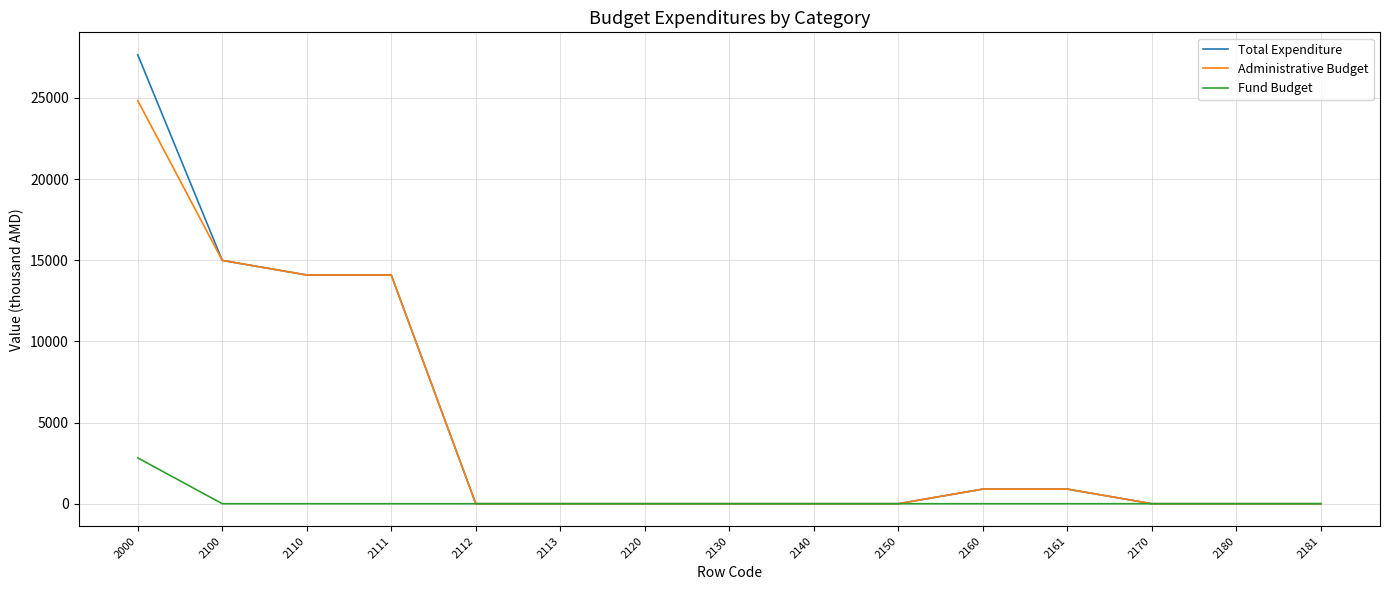

Which category has the highest value in the Total Expenditure series?

2000